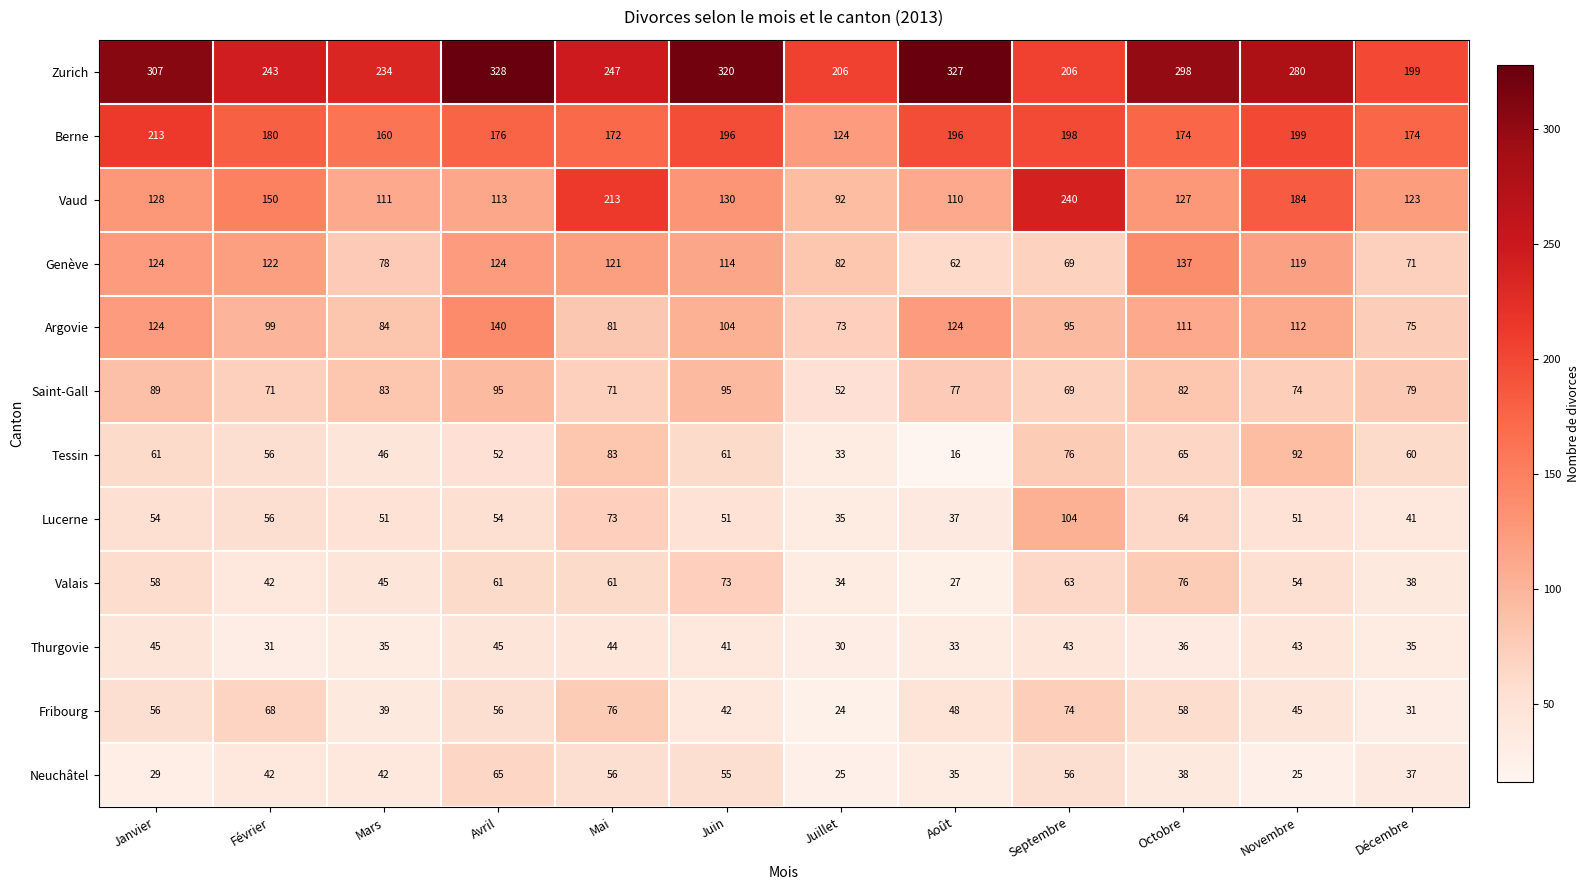

What is the difference between the maximum and minimum values in the Vaud series?

148